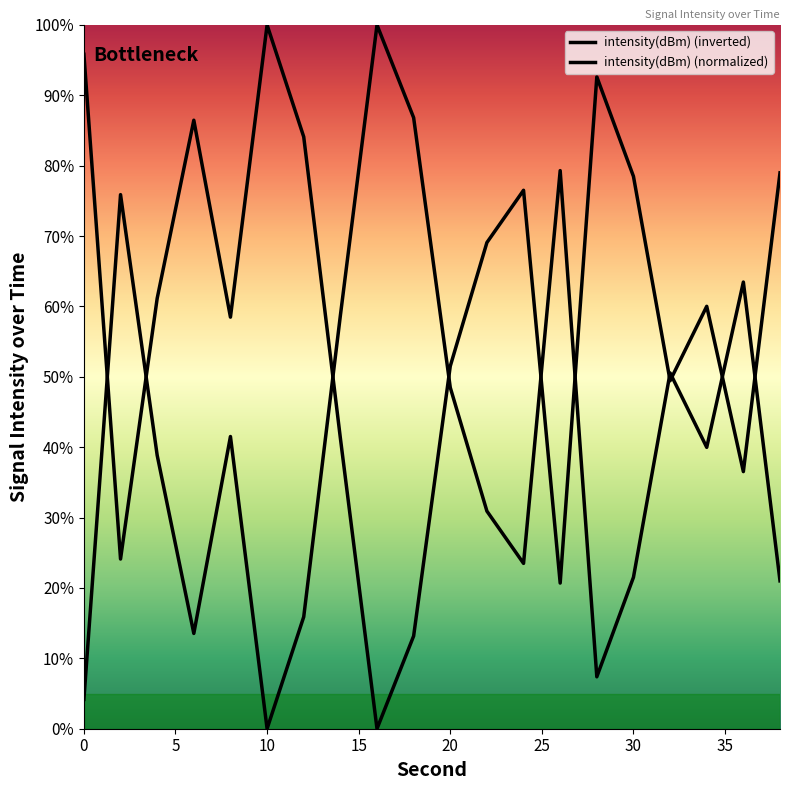

The chart shows a value of 86.8 at 18. True or false?

True